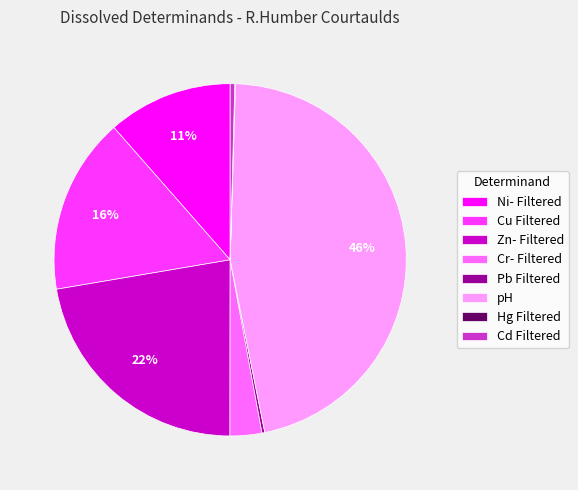

What percentage is the Cr- Filtered slice, to the nearest percent?

3%